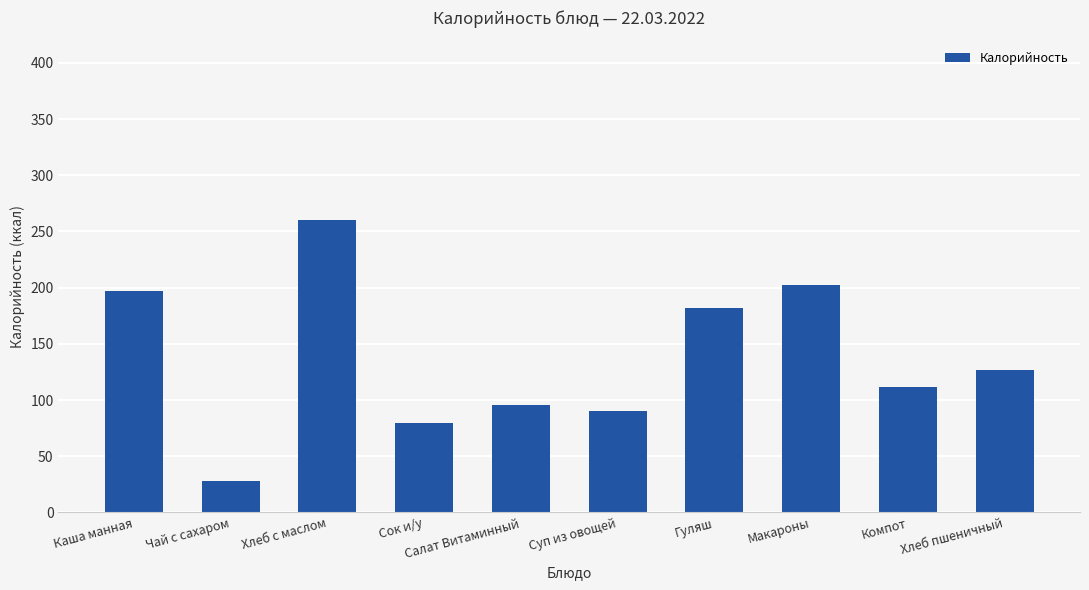

What is the difference between the maximum and second lowest values?

180.0